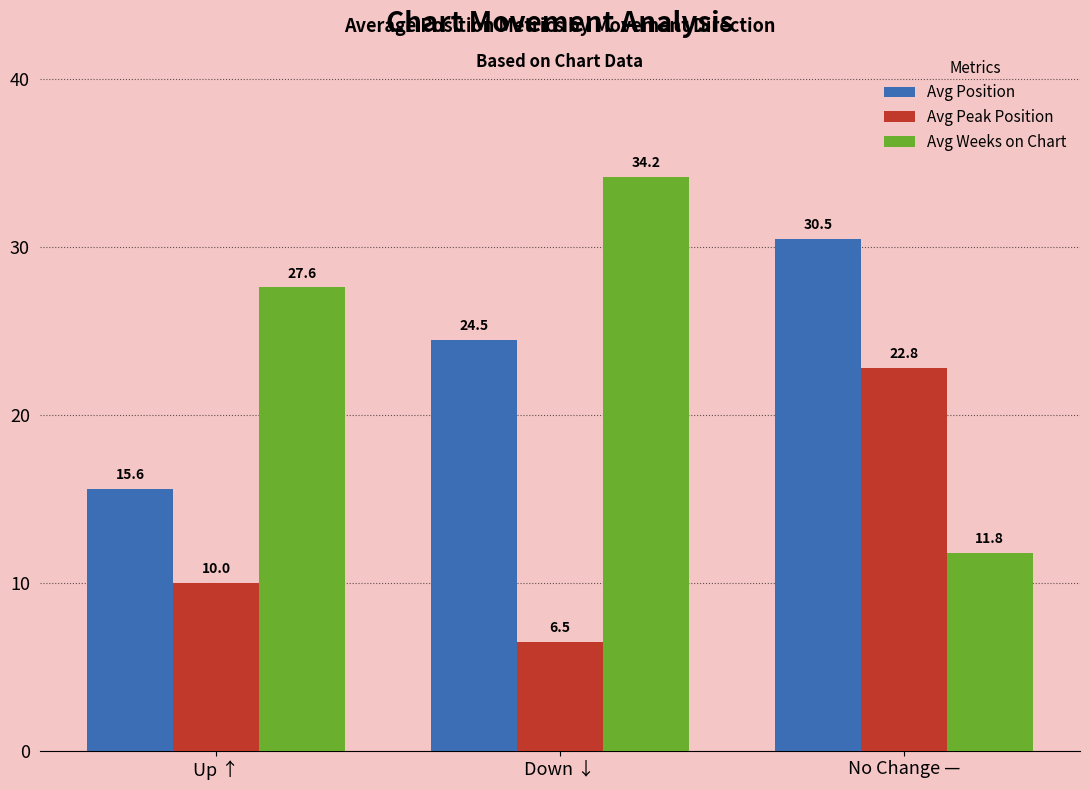

Reading right to left, extract all data points from this chart.

Avg Position: 30.5	24.5	15.6
Avg Peak Position: 22.8	6.5	10.0
Avg Weeks on Chart: 11.8	34.2	27.6